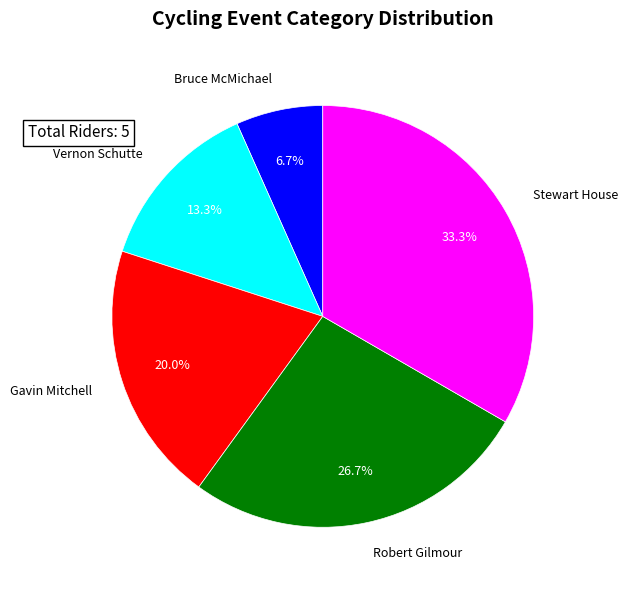

What is the ratio of the value at Vernon Schutte to the value at Bruce McMichael?

2.0